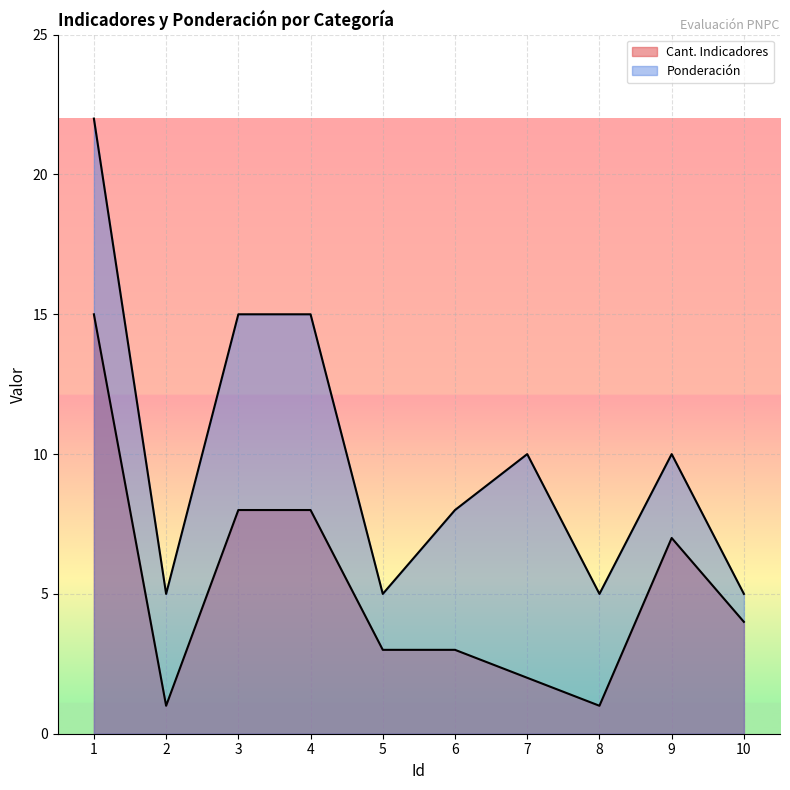

What is the difference between the maximum and second lowest values in the Ponderación series?

17